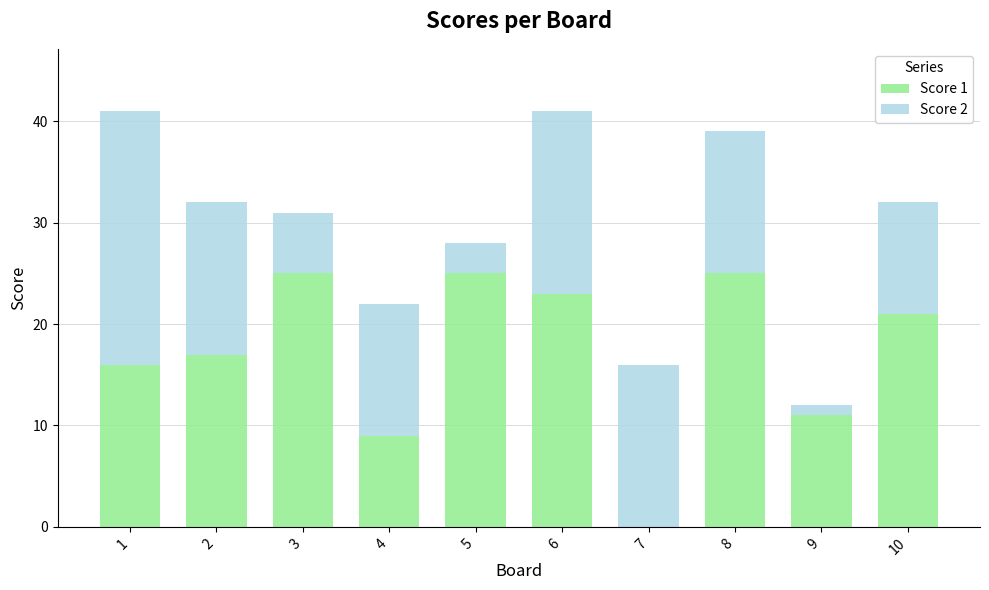

Is it true that Score 1 equals 25 at 8?

True